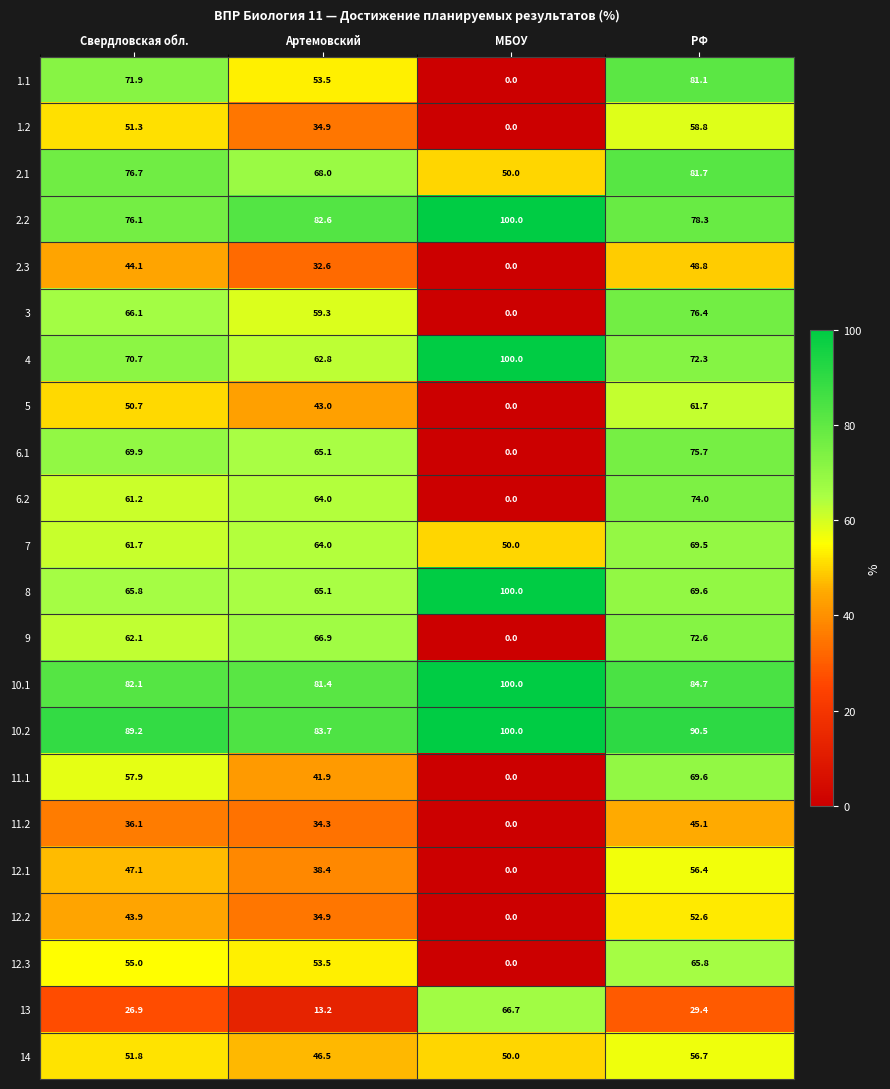

Is it true that 11.2 equals 51.4 at Свердловская обл.?

False